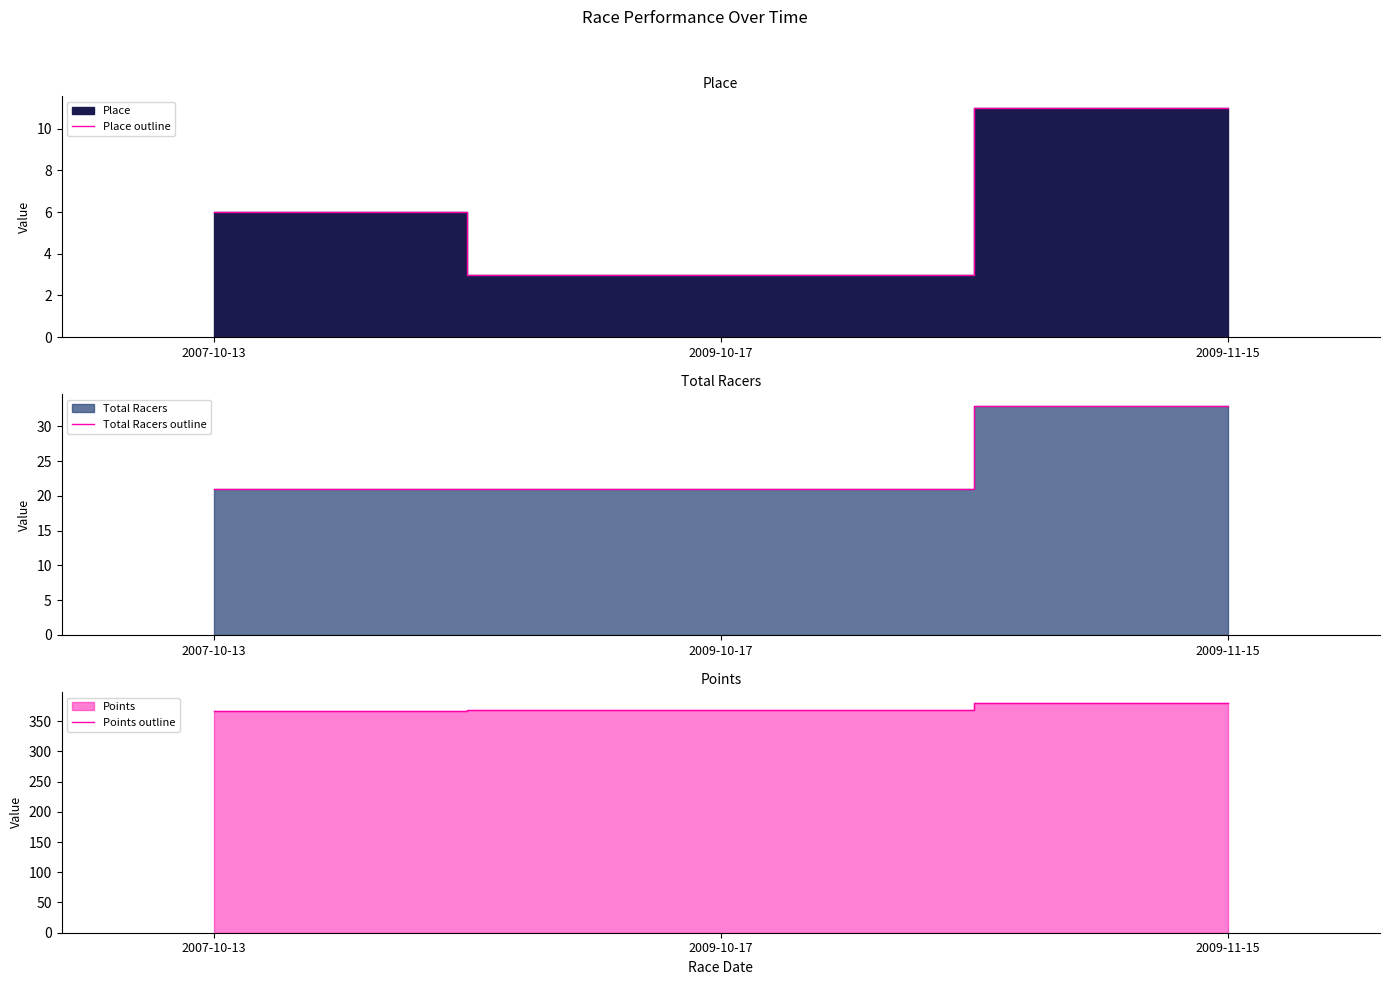

What is the highest value of the Total Racers outline series?

33